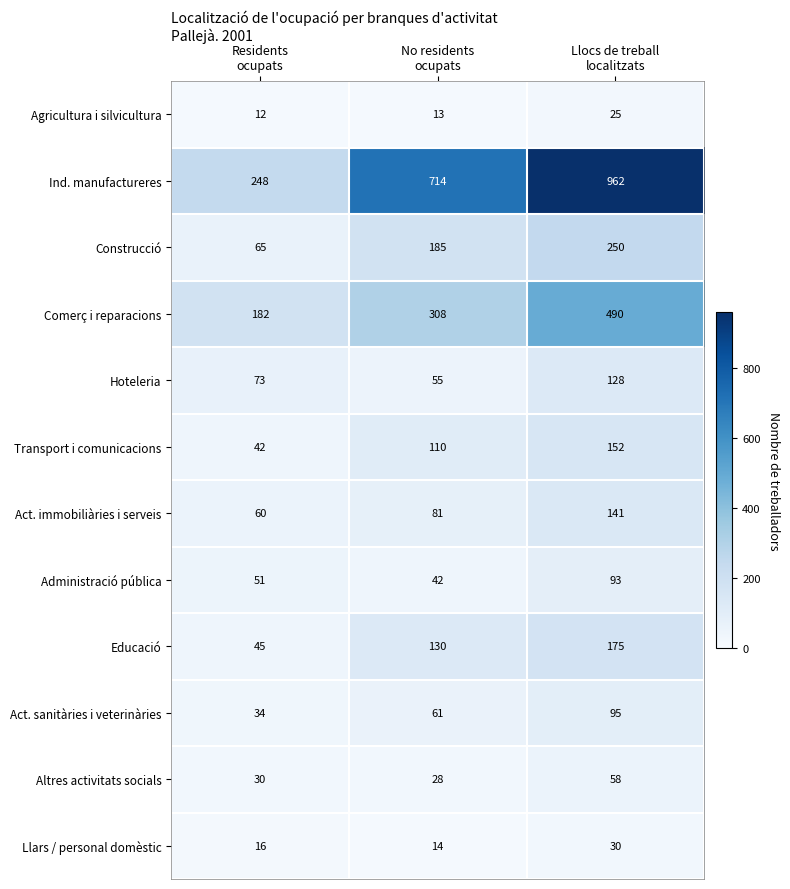

Which series has the widest spread of values?

Ind. manufactureres